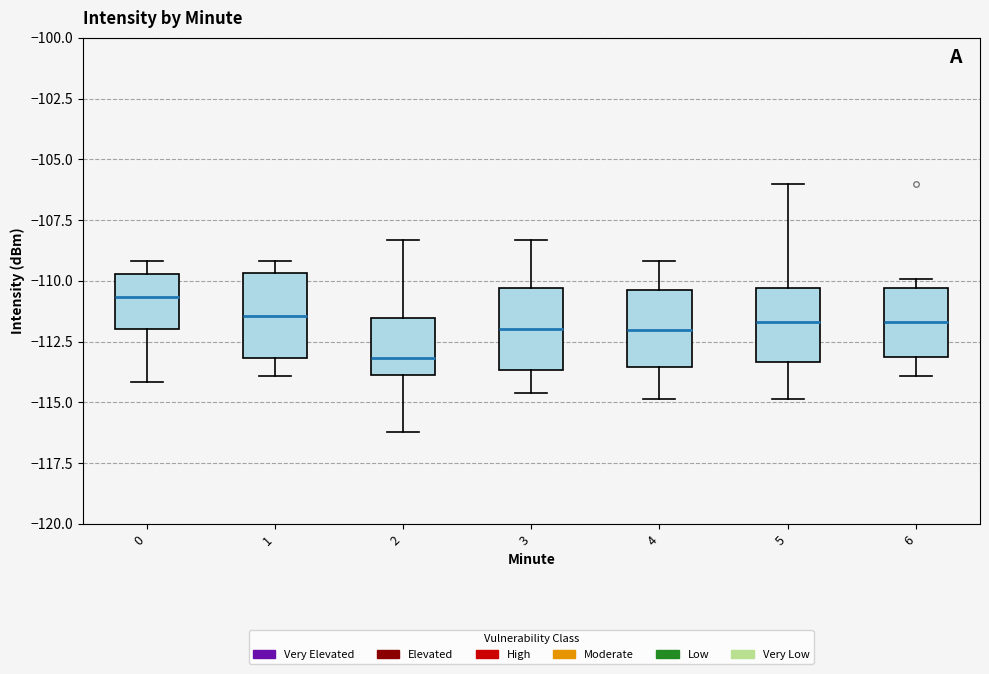

Reading left to right, transcribe this box plot: for each box, give where its median line is, the range the box spans, and where its two whiskers end, as read against the y-axis. The values are not printed on the chart, so give them approximately, as read against the axis.

0: median -110.5, box -112.0 to -109.5, whiskers -114.0 to -109.0
1: median -111.5, box -113.0 to -109.5, whiskers -114.0 to -109.0
2: median -113.0, box -114.0 to -111.5, whiskers -116.0 to -108.5
3: median -112.0, box -113.5 to -110.5, whiskers -114.5 to -108.5
4: median -112.0, box -113.5 to -110.5, whiskers -115.0 to -109.0
5: median -111.5, box -113.5 to -110.5, whiskers -115.0 to -106.0
6: median -111.5, box -113.0 to -110.5, whiskers -114.0 to -110.0